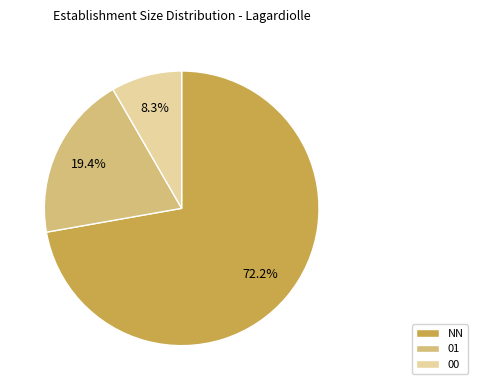

What is the ratio of the value at NN to the value at 01?

3.7